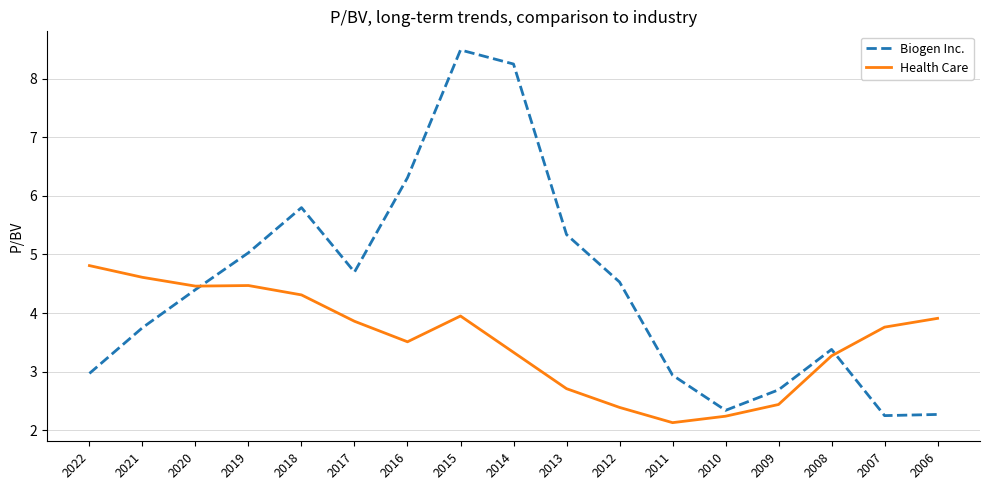

True or false: Biogen Inc. has more than 0 interior local peaks.

True